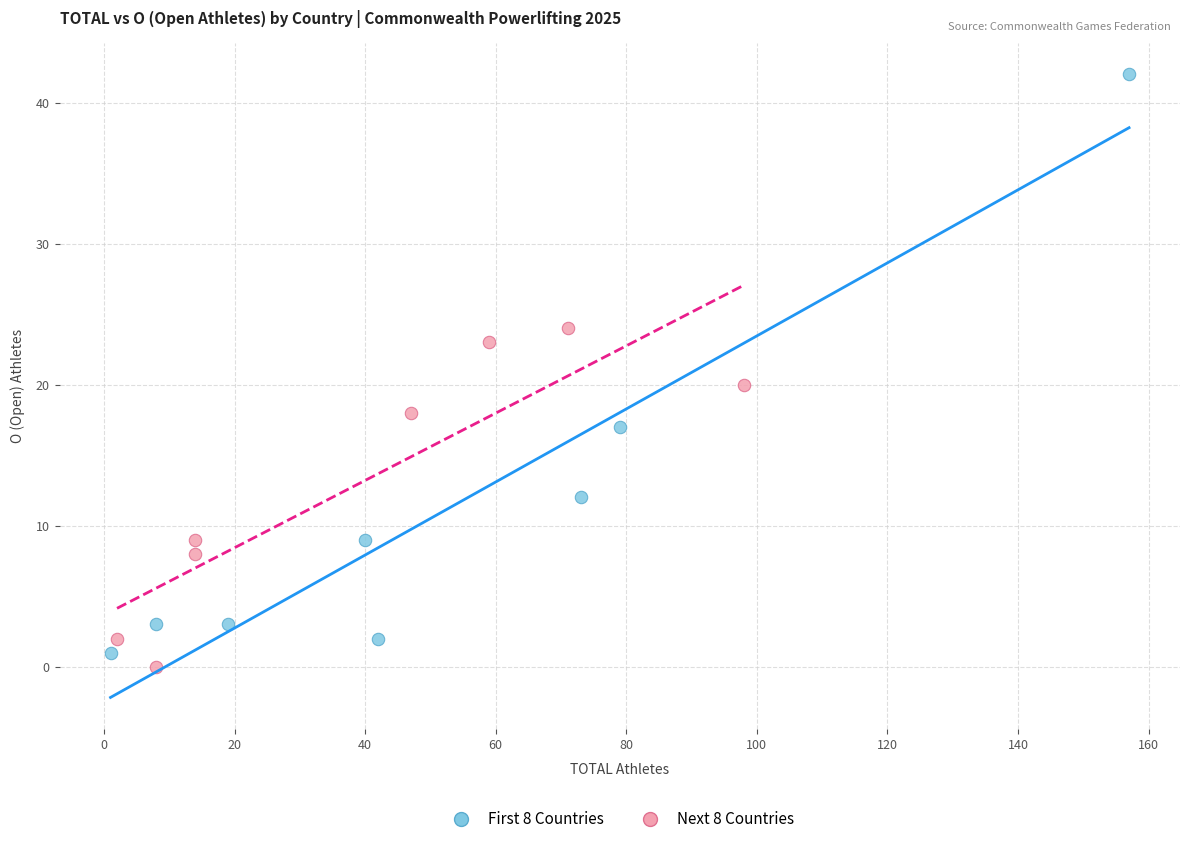

Which series contains the lowest Y value?

Next 8 Countries